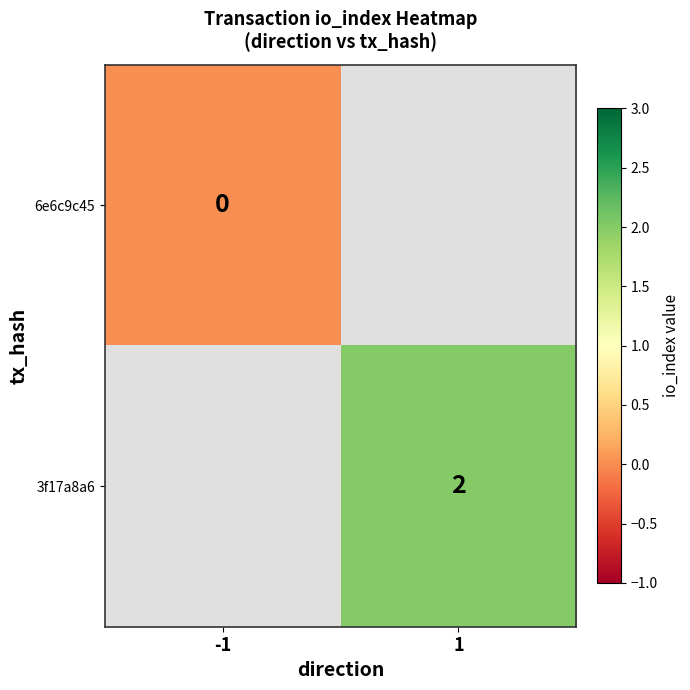

True or false: 3f17a8a6 has a value of 3 at 1.

False